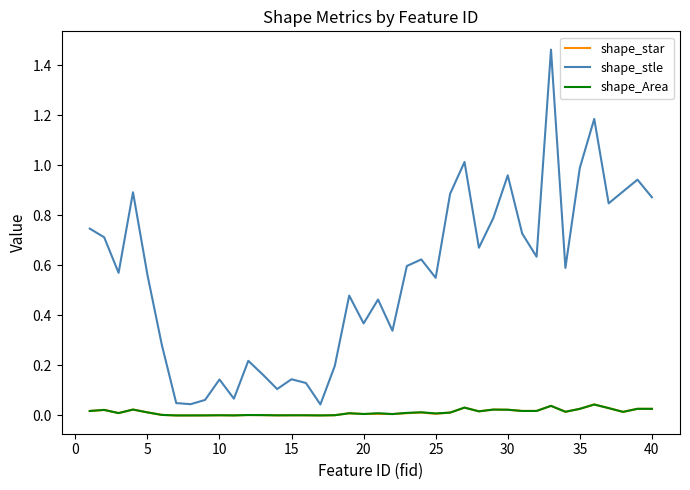

Which series has the largest total across all categories?

shape_stle